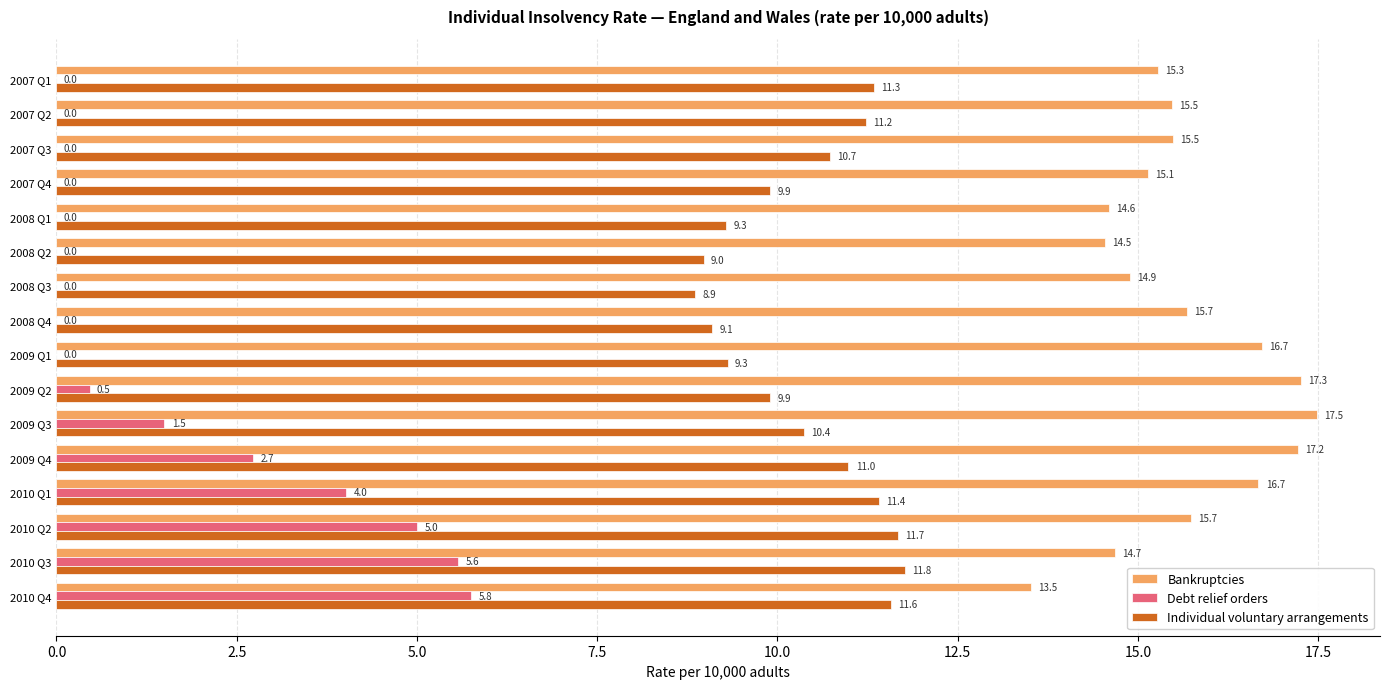

What value does the Bankruptcies series have at 2008 Q4?

15.7